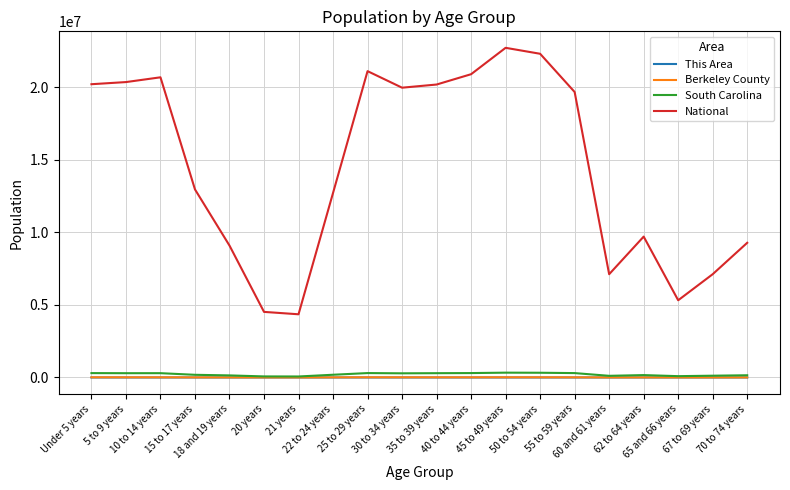

What is the greatest value displayed?

22708591